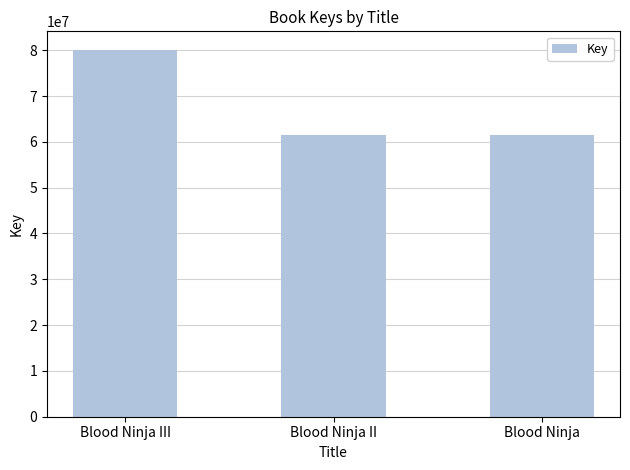

The value at Blood Ninja III is 120840594. True or false?

False